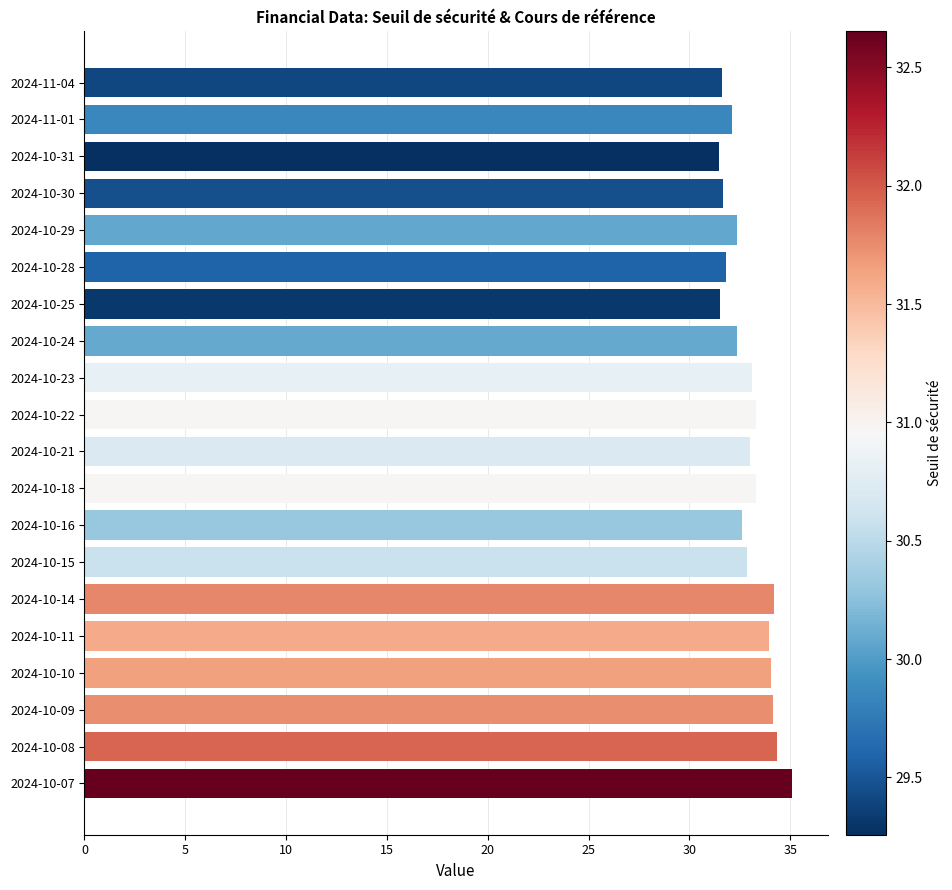

The chart shows a value of 43.0 at 2024-10-21. True or false?

False